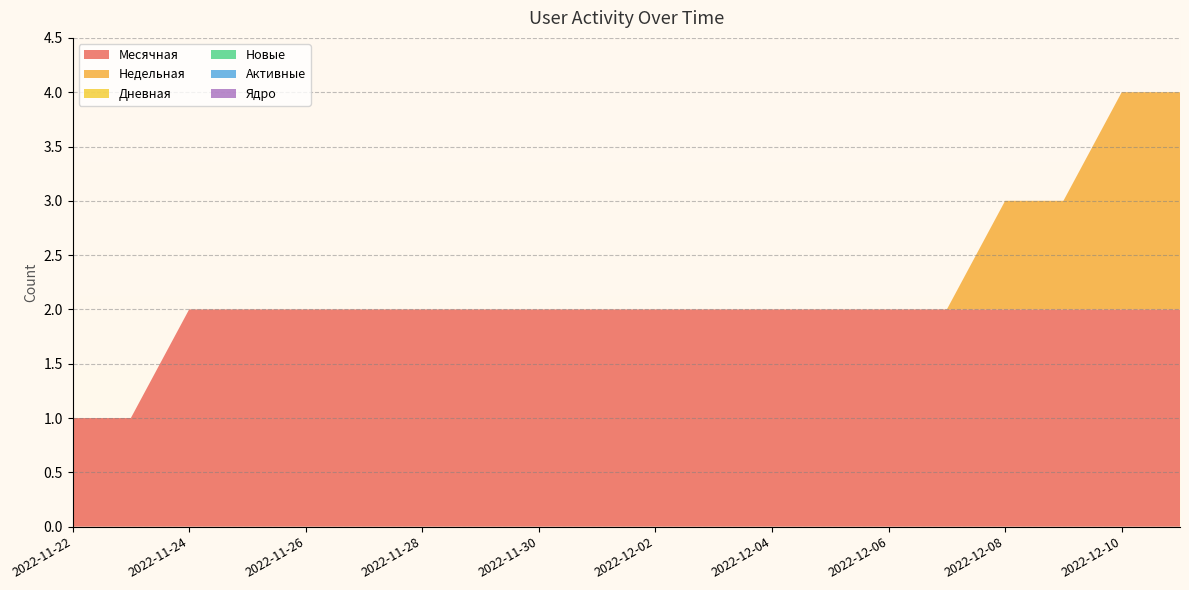

Reading right to left, extract all data points from this chart.

Месячная: 2	2	2	2	2	2	2	2	2	2	2	2	2	2	2	2	2	2	1	1
Недельная: 2	2	1	1	0	0	0	0	0	0	0	0	0	0	0	0	0	0	0	0
Дневная: 0	0	0	0	0	0	0	0	0	0	0	0	0	0	0	0	0	0	0	0
Новые: 0	0	0	0	0	0	0	0	0	0	0	0	0	0	0	0	0	0	0	0
Активные: 0	0	0	0	0	0	0	0	0	0	0	0	0	0	0	0	0	0	0	0
Ядро: 0	0	0	0	0	0	0	0	0	0	0	0	0	0	0	0	0	0	0	0